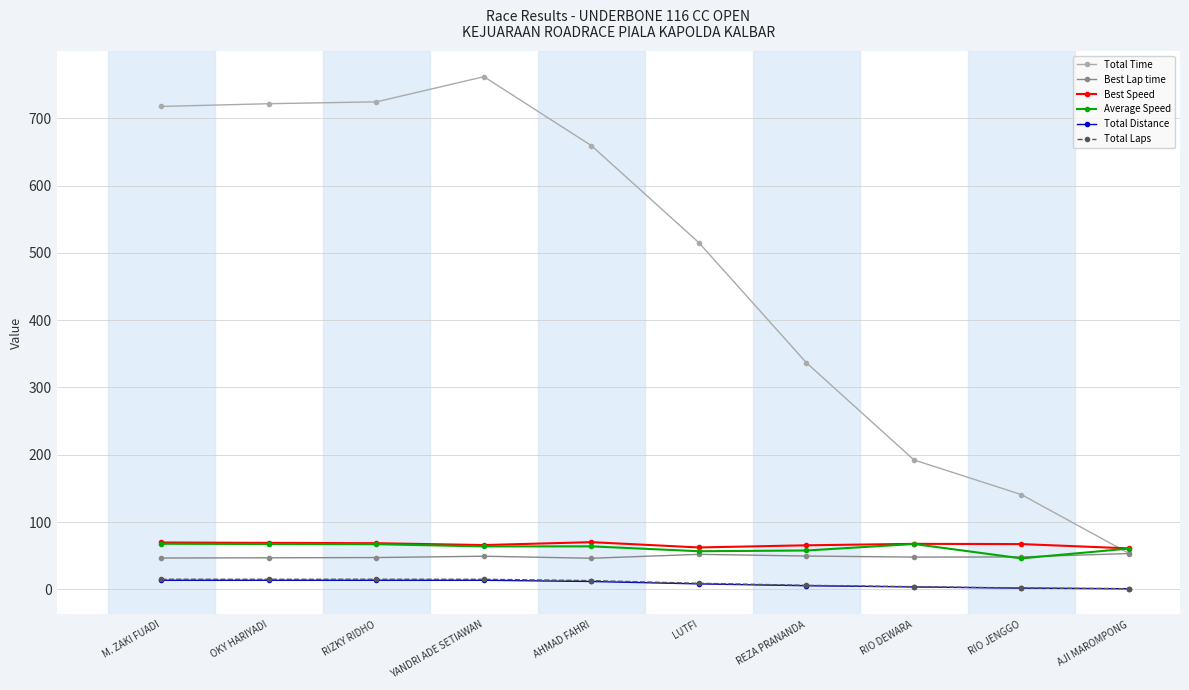

Which series has the widest spread of values?

Total Time